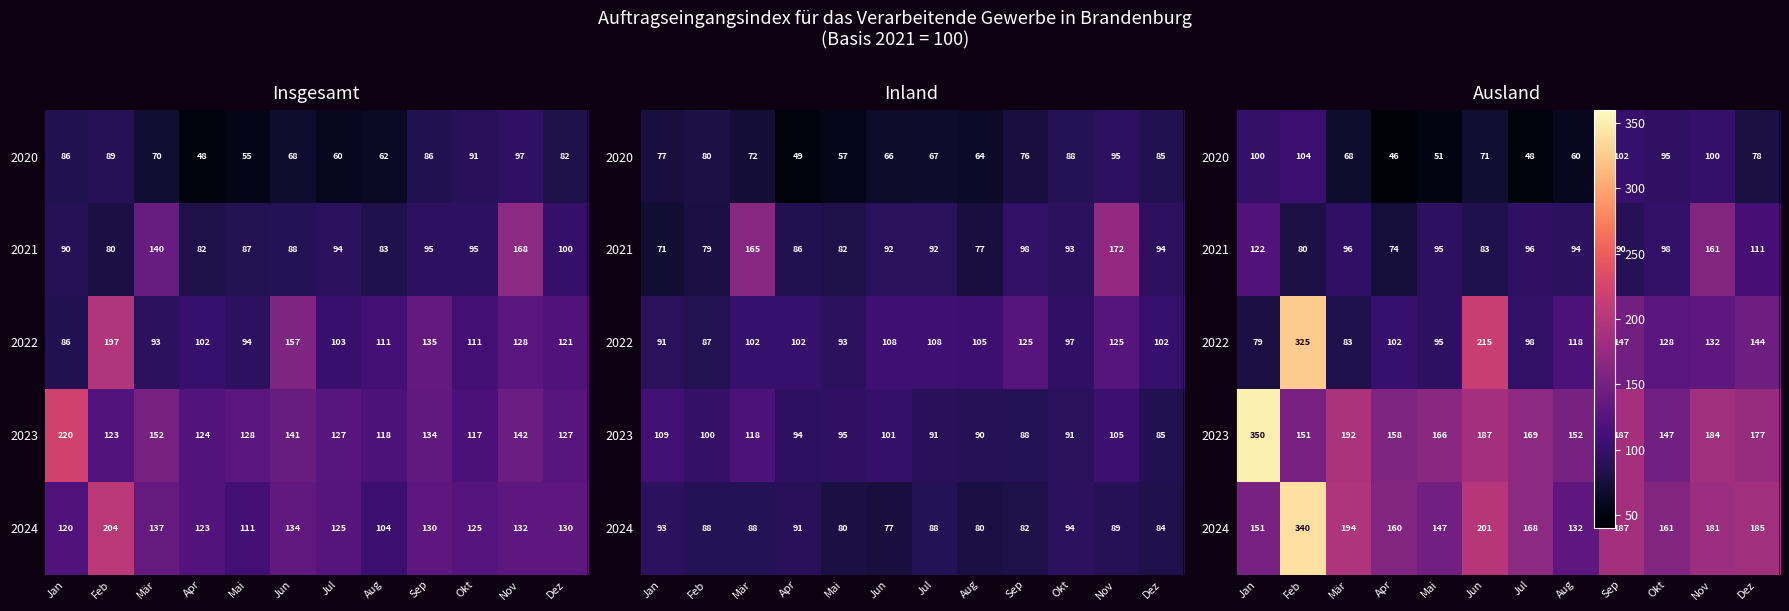

Where does the 2021 series first go above 95?

Jan